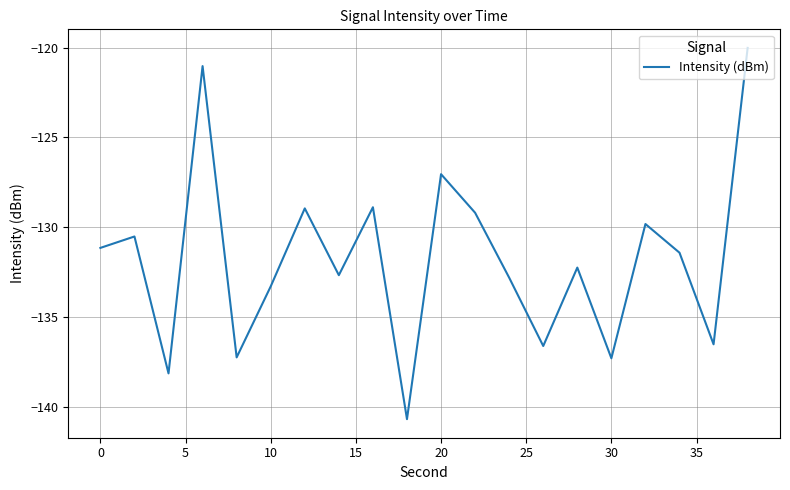

What is the greatest value displayed?

-120.0